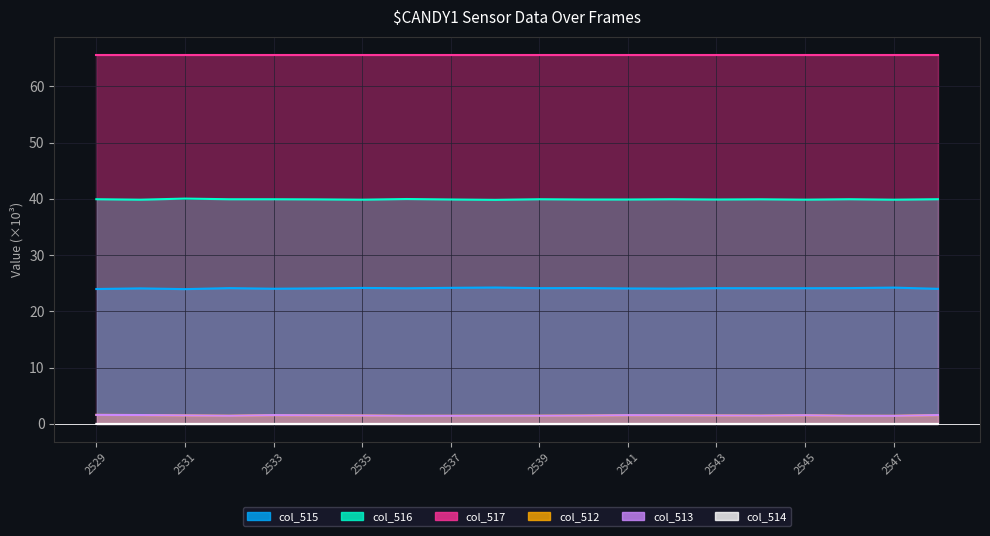

What is the sum of all col_516 values?

798.4